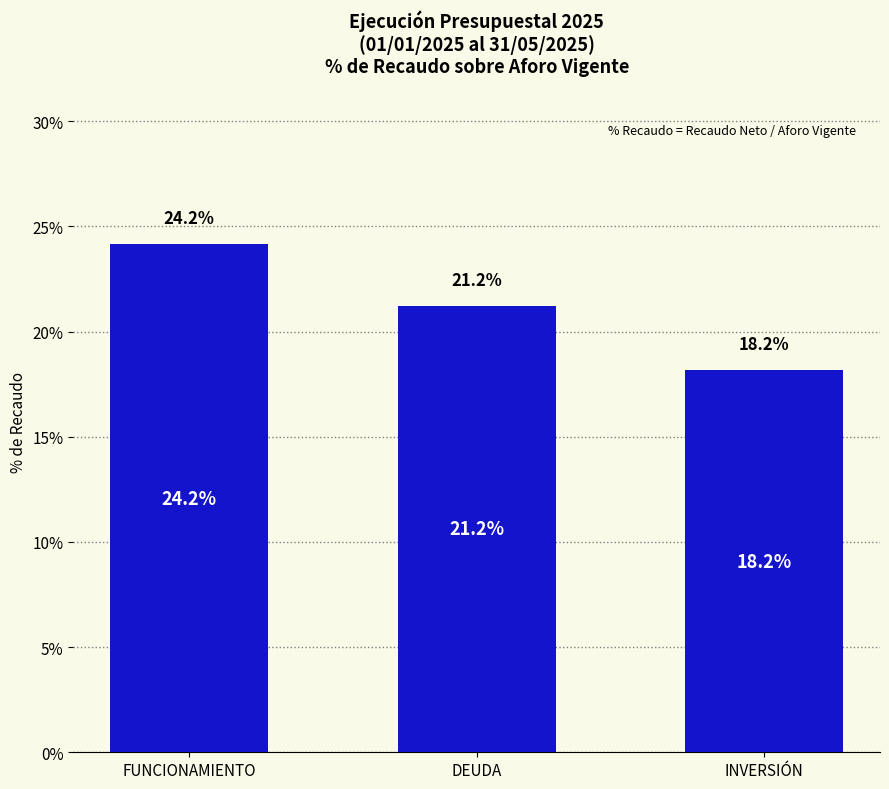

Which category has the highest value across all series?

FUNCIONAMIENTO